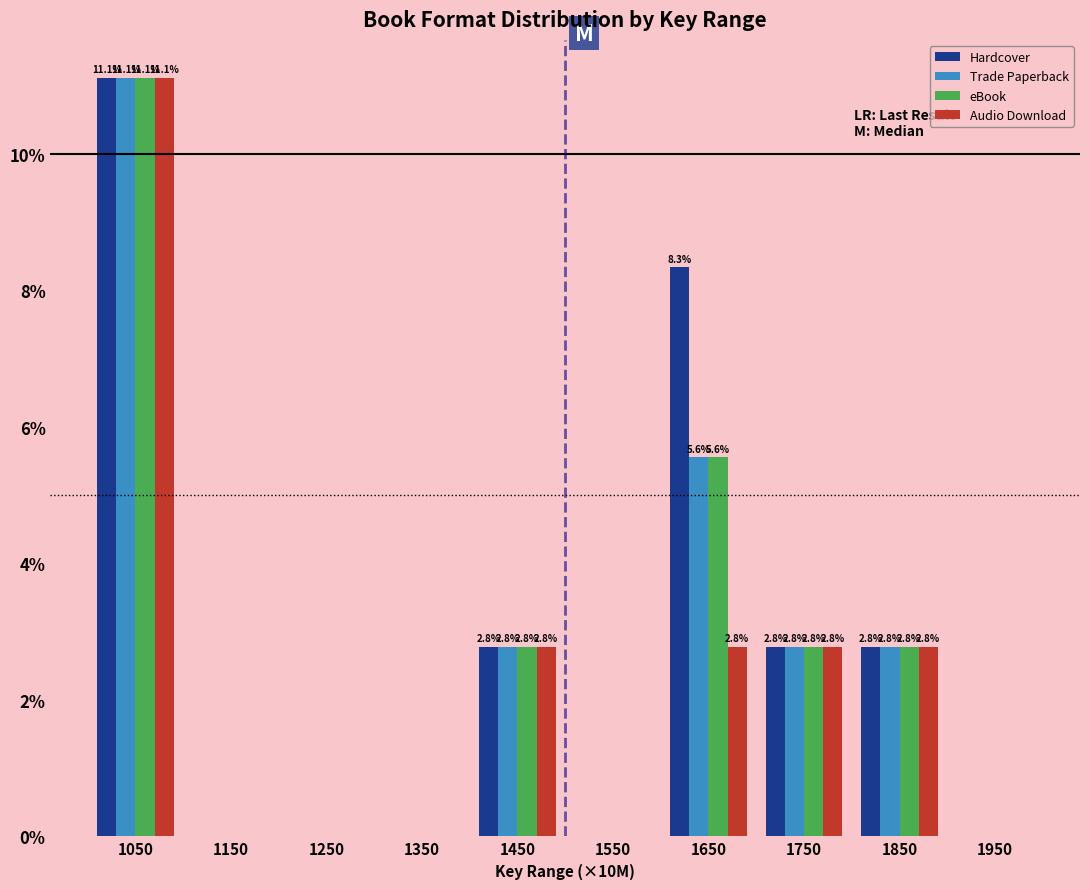

Reading left to right, what are all the values shown in this chart?

Hardcover: 1050=11.1	1150=0.0	1250=0.0	1350=0.0	1450=2.8	1550=0.0	1650=8.3	1750=2.8	1850=2.8	1950=0.0
Trade Paperback: 1050=11.1	1150=0.0	1250=0.0	1350=0.0	1450=2.8	1550=0.0	1650=5.6	1750=2.8	1850=2.8	1950=0.0
eBook: 1050=11.1	1150=0.0	1250=0.0	1350=0.0	1450=2.8	1550=0.0	1650=5.6	1750=2.8	1850=2.8	1950=0.0
Audio Download: 1050=11.1	1150=0.0	1250=0.0	1350=0.0	1450=2.8	1550=0.0	1650=2.8	1750=2.8	1850=2.8	1950=0.0